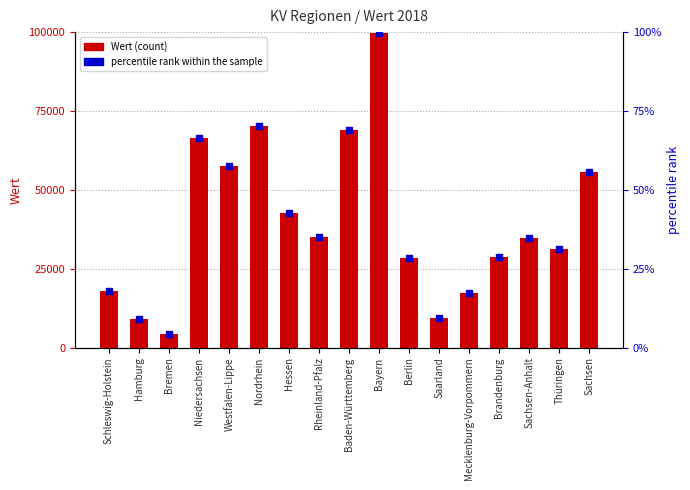

List the labels in order of percentile rank within the sample value, largest first.

Bayern, Nordrhein, Baden-Württemberg, Niedersachsen, Westfalen-Lippe, Sachsen, Hessen, Rheinland-Pfalz, Sachsen-Anhalt, Thüringen, Brandenburg, Berlin, Schleswig-Holstein, Mecklenburg-Vorpommern, Saarland, Hamburg, Bremen